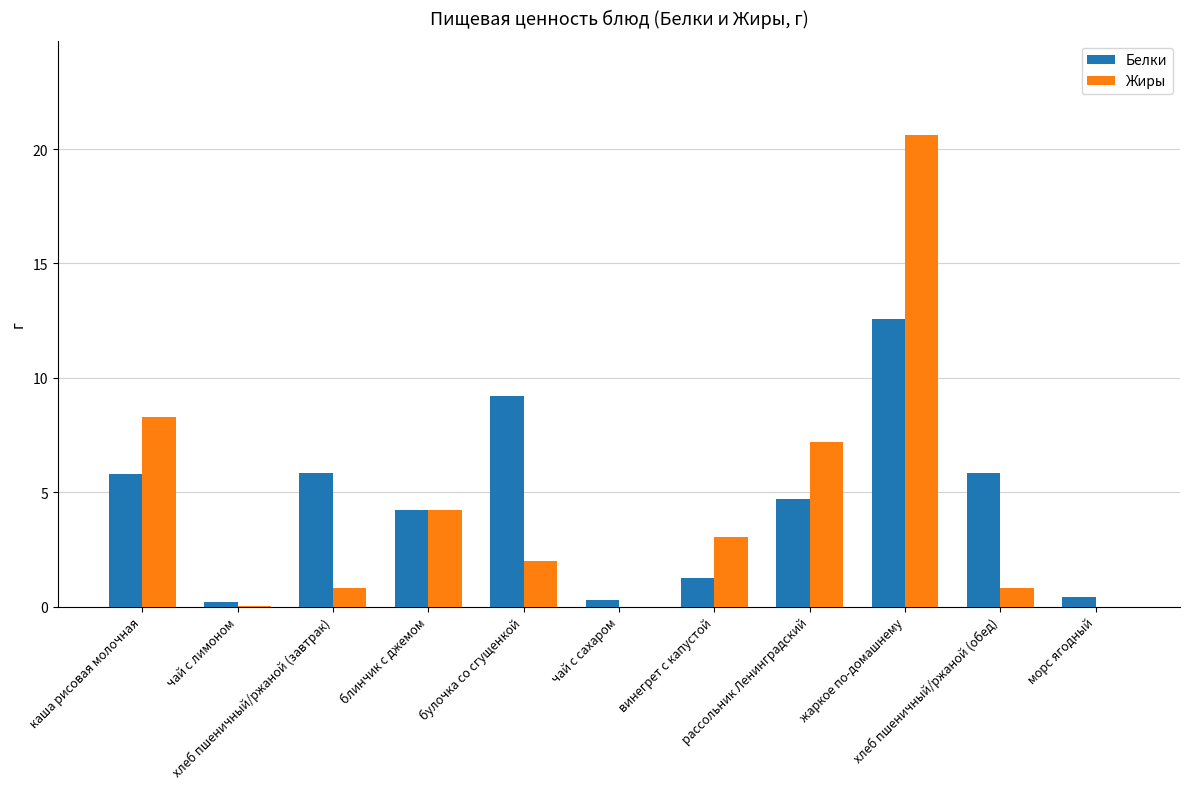

How many series are shown in this chart?

2